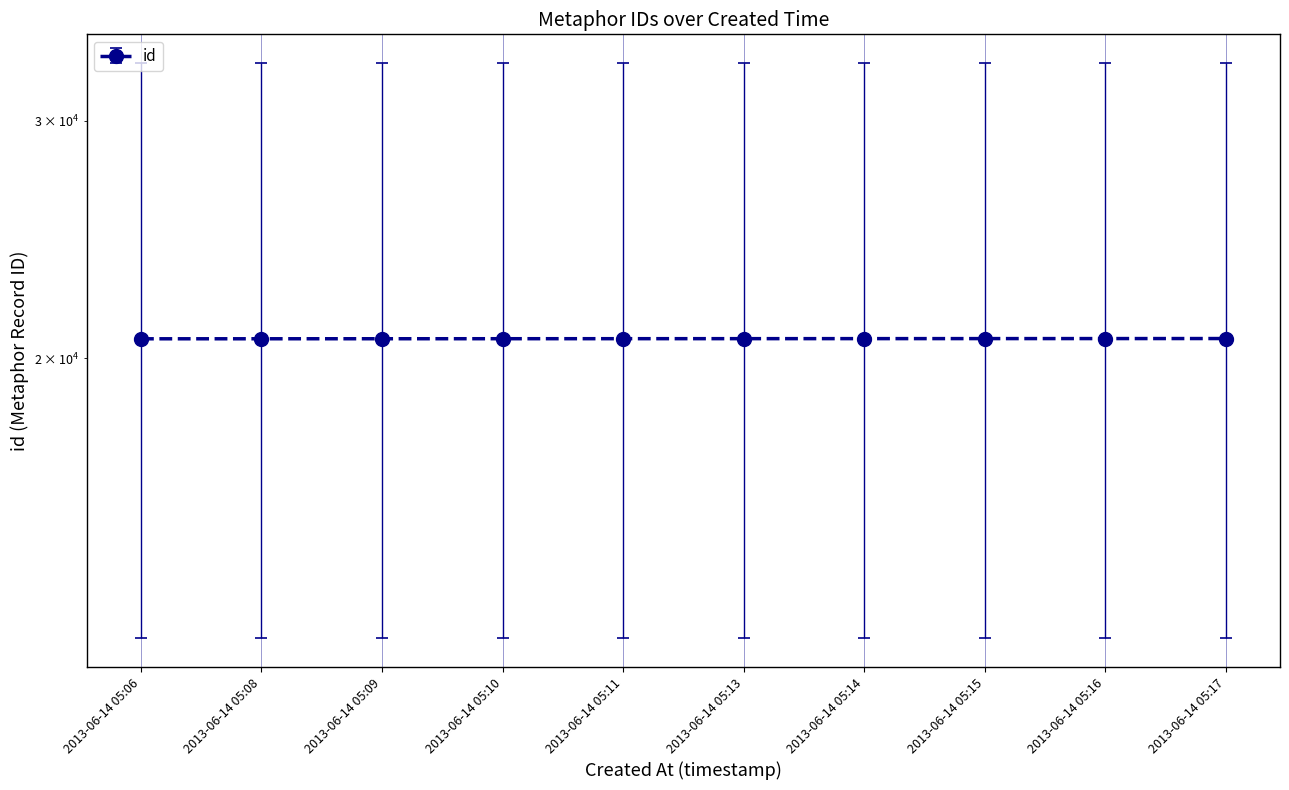

True or false: there are more than 0 points higher than both neighbors.

False